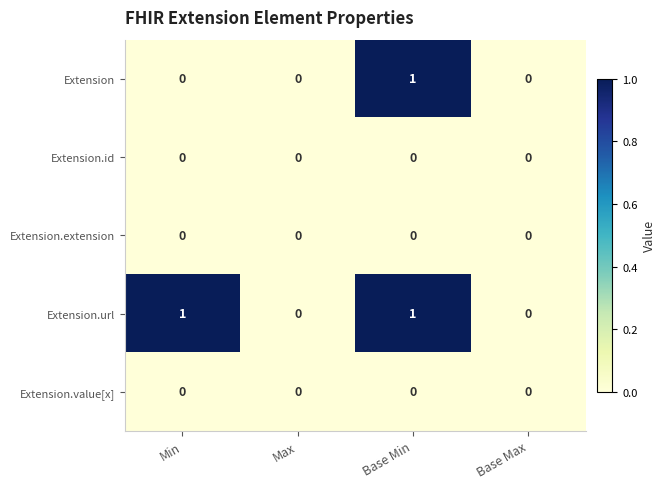

True or false: Extension has a value of 0 at Base Max.

True